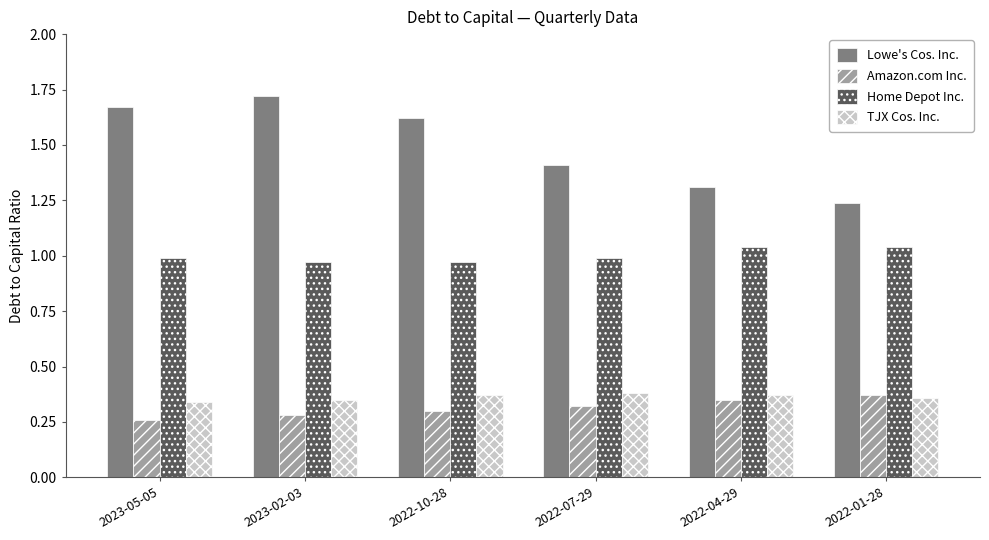

Which label corresponds to the smallest value in the chart?

2023-05-05